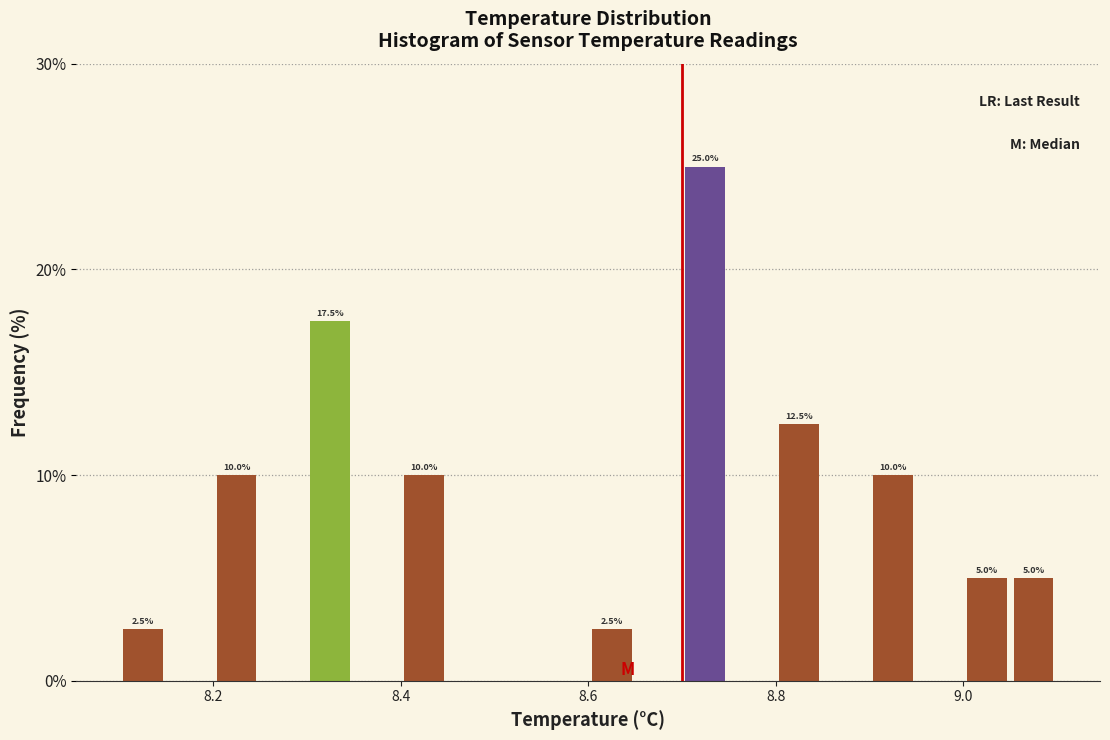

Around what value on the x-axis is the tallest bar? Give the approximate position of its centre, as read against the axis.

8.72